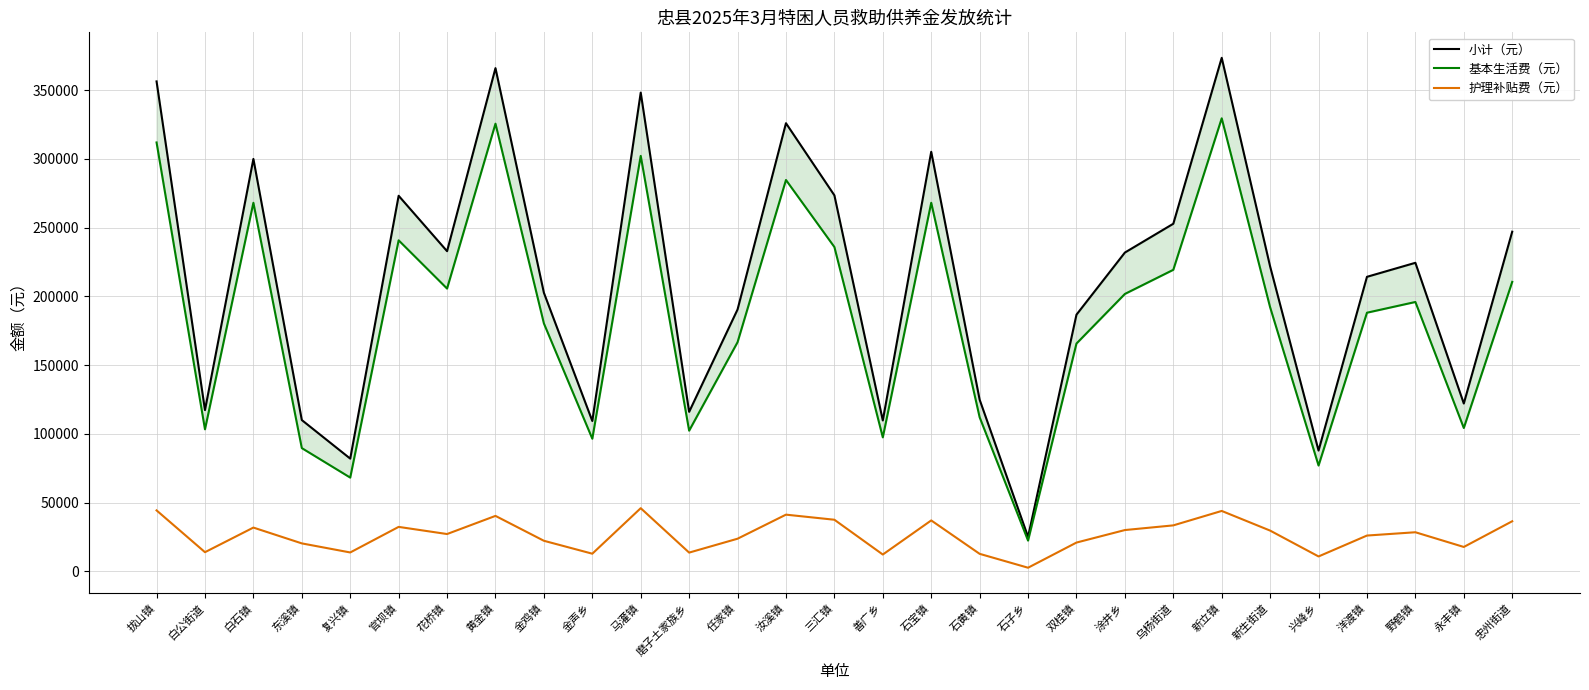

At which label does 小计（元） first exceed 221775?

拔山镇